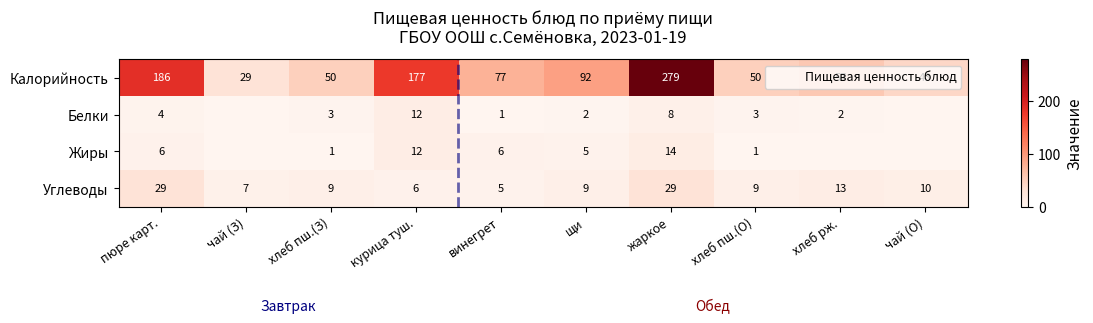

At how many categories does at least one series exceed 76?

5